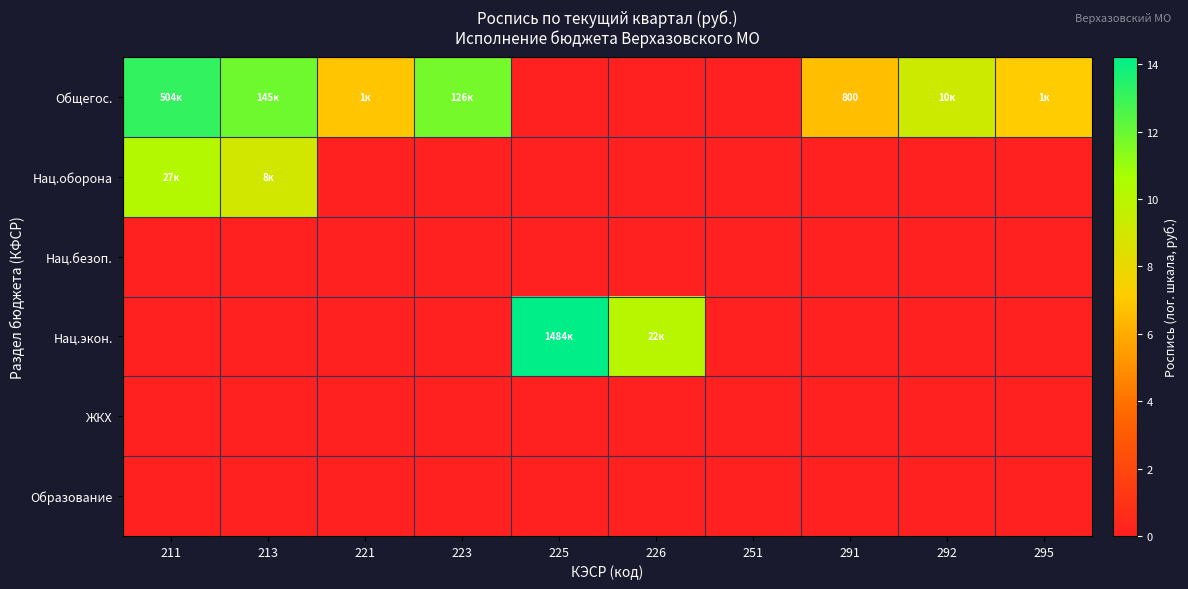

The Общегос. series shows 10.5 at 221. True or false?

False